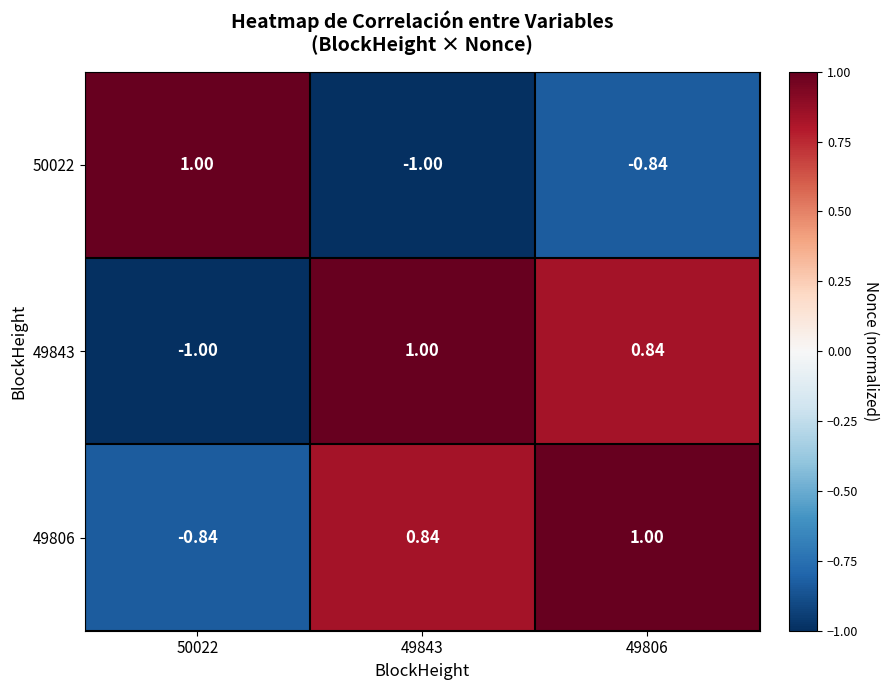

Is the value of 50022 at 49806 greater than the value of 49806 at 49806?

No